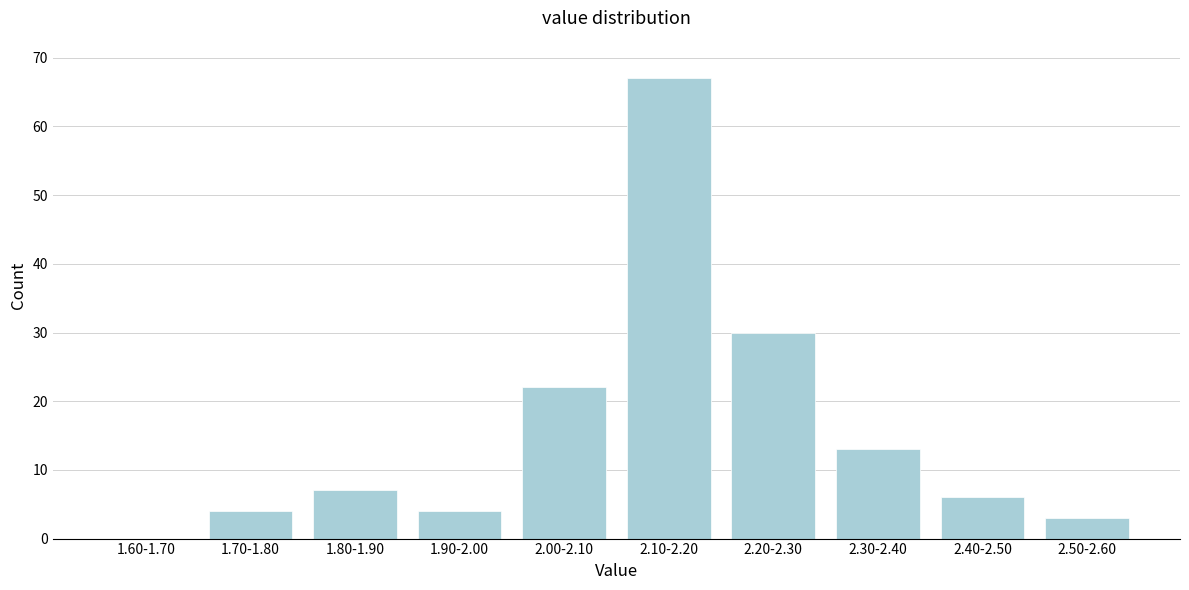

Reading left to right, list all the values displayed in this chart.

1.60-1.70=0	1.70-1.80=4	1.80-1.90=7	1.90-2.00=4	2.00-2.10=22	2.10-2.20=67	2.20-2.30=30	2.30-2.40=13	2.40-2.50=6	2.50-2.60=3